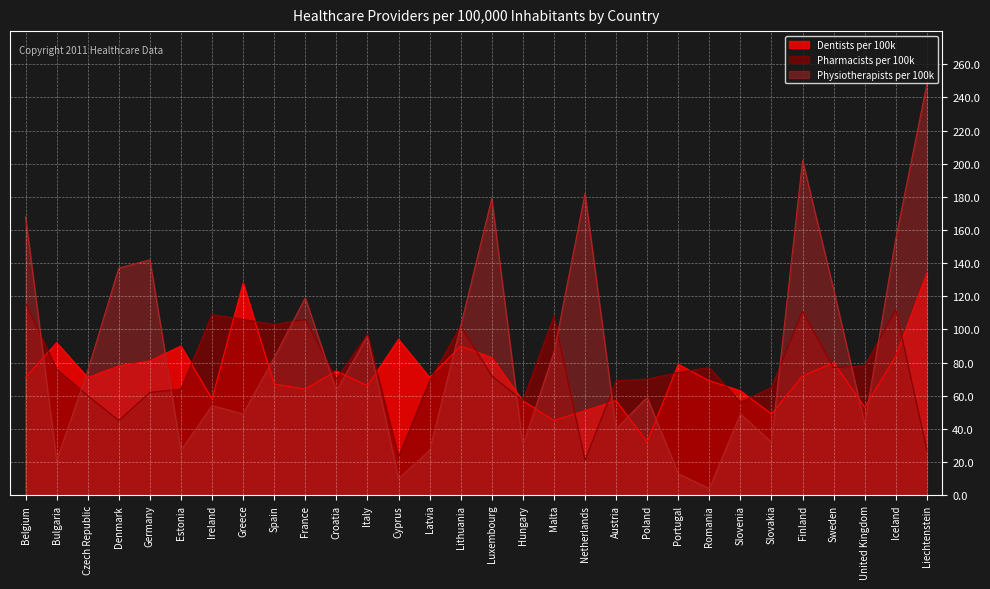

Where does the Dentists per 100k series first go above 71?

Bulgaria